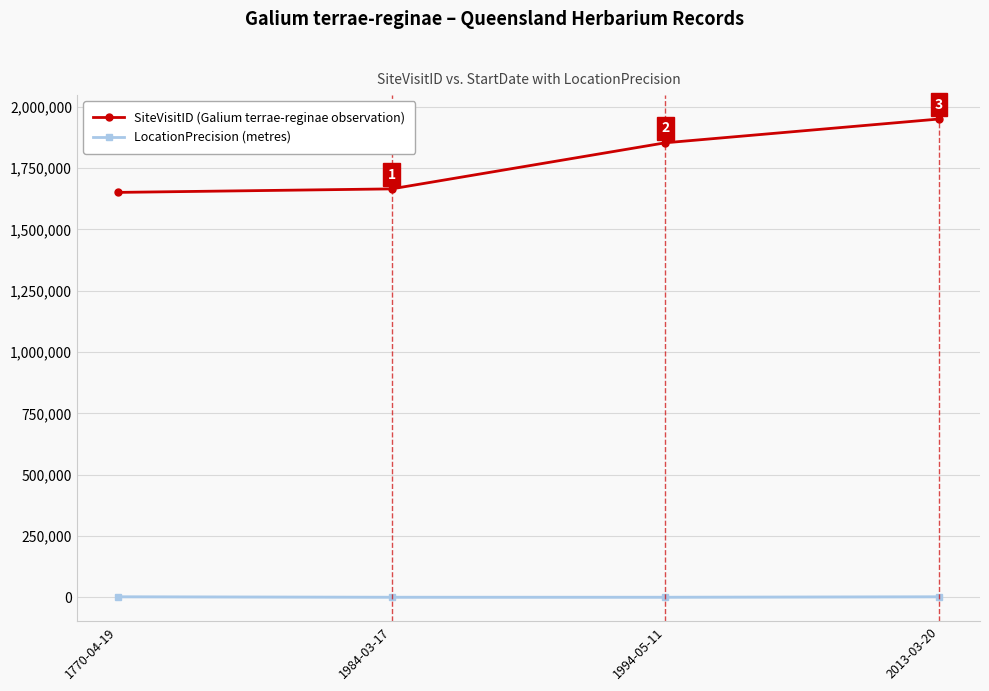

True or false: LocationPrecision (metres) and SiteVisitID (Galium terrae-reginae observation) cross at least once.

False